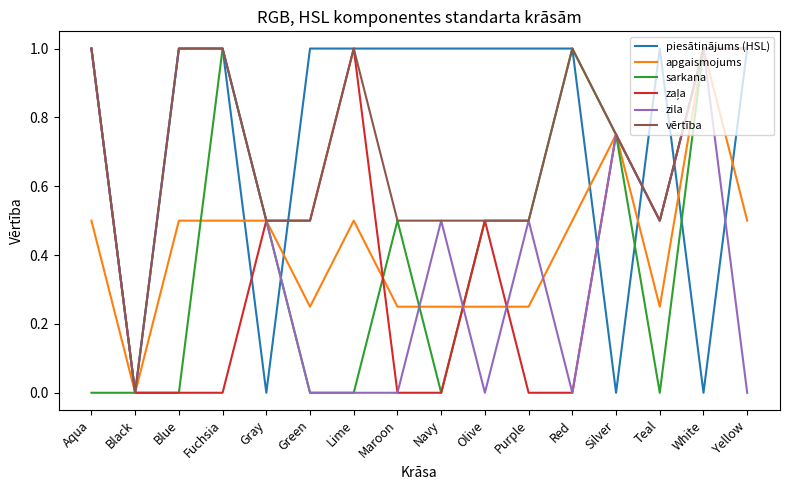

What is the greatest value displayed?

1.0